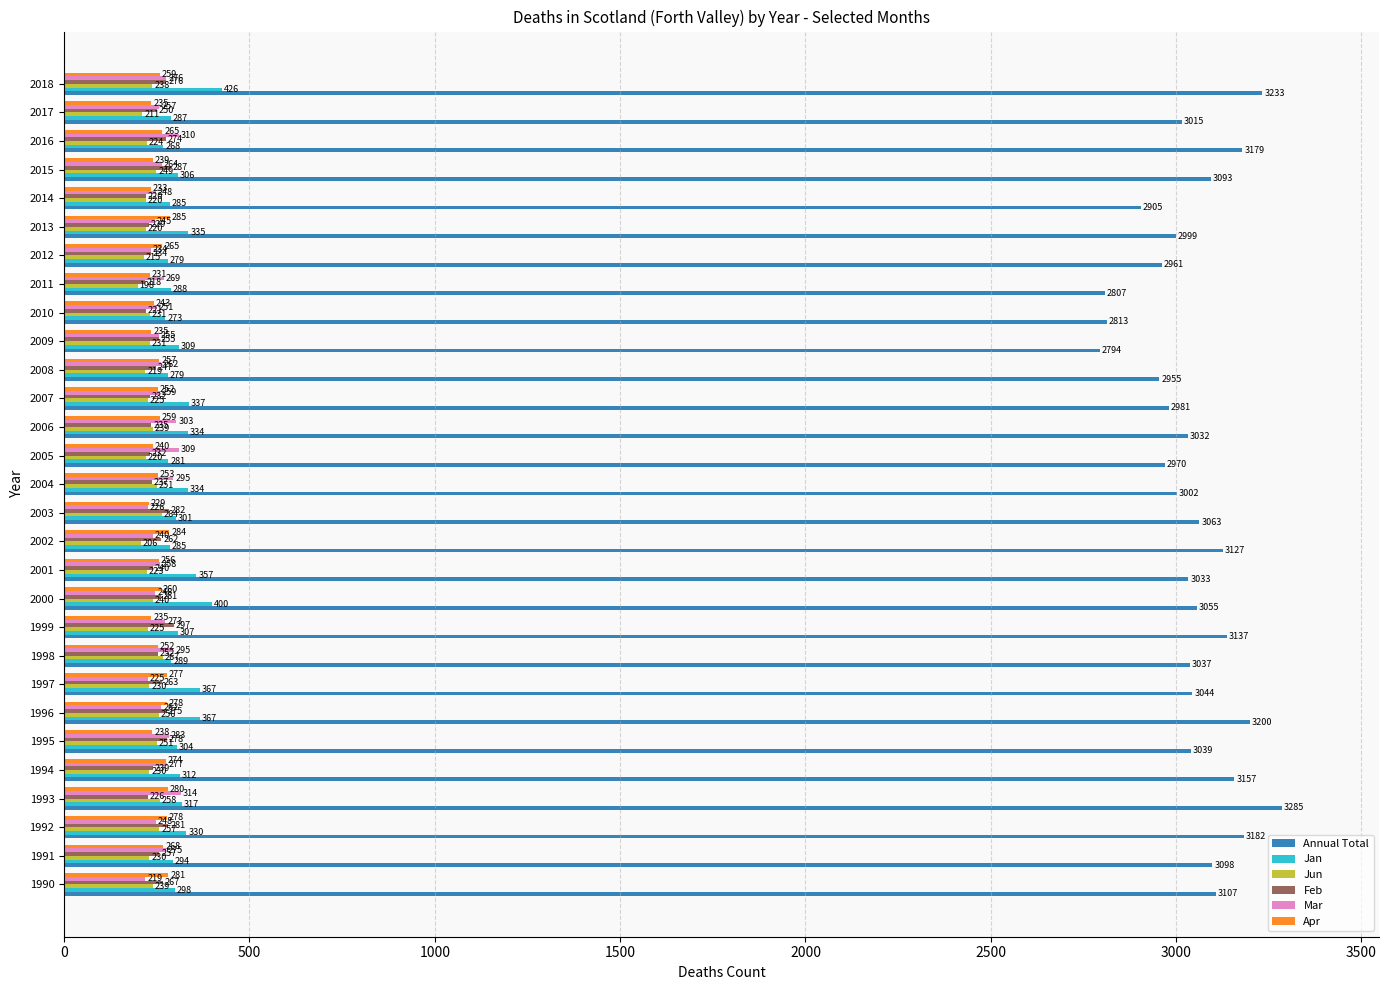

Between 1996 and 2004, which series saw the biggest shift?

Annual Total